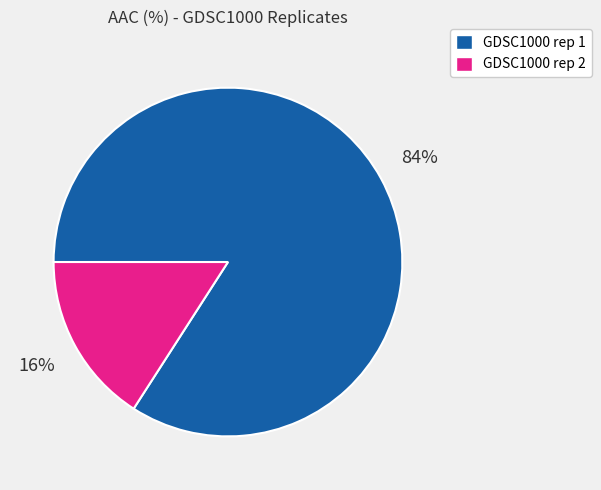

Is it true that GDSC1000 rep 2 is 16% of the pie?

True